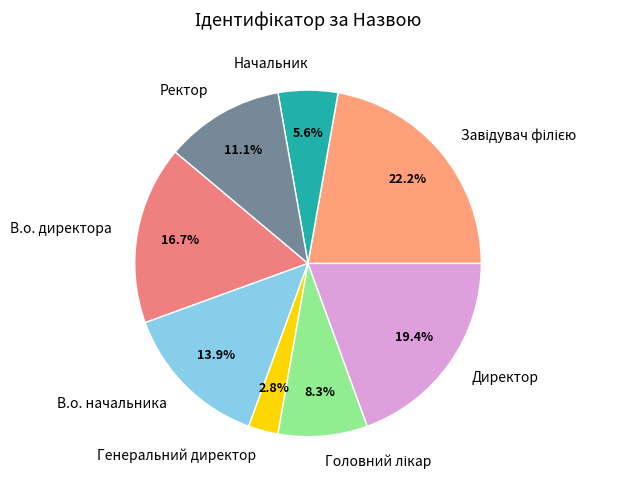

To the nearest percent, what is the difference between the largest and smallest slice percentages?

19%